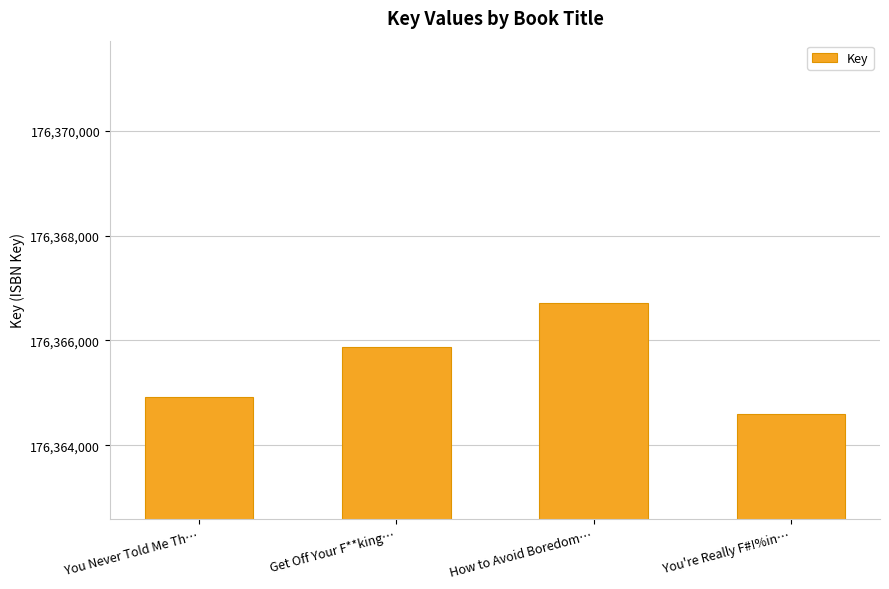

What is the minimum value shown in the chart?

176364598